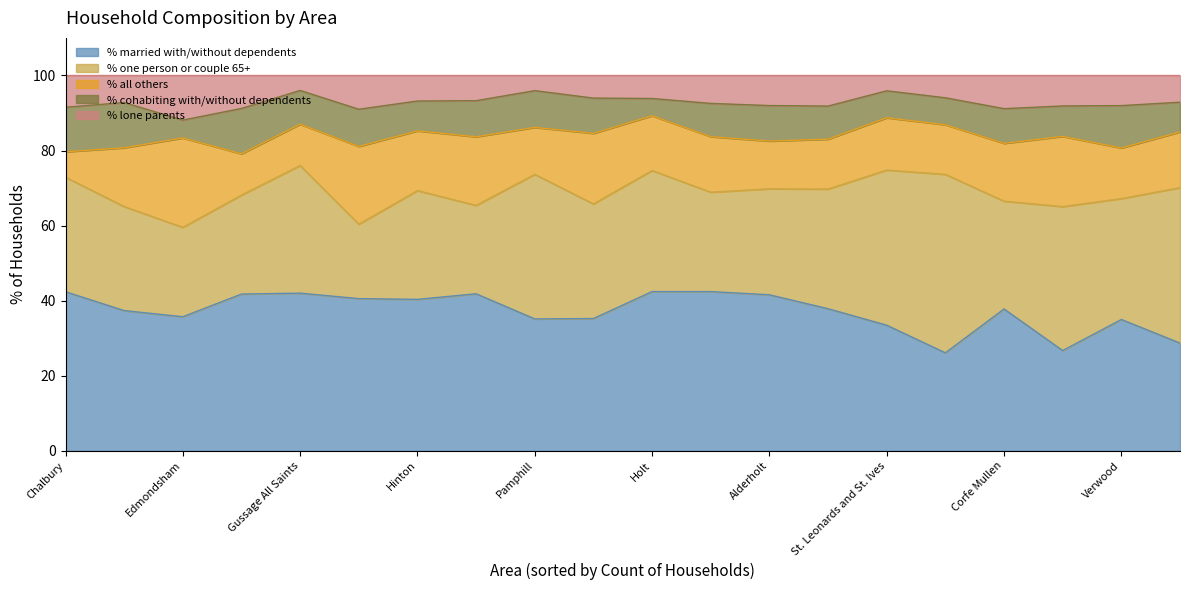

What is the total value across all series at Alderholt?

100.0